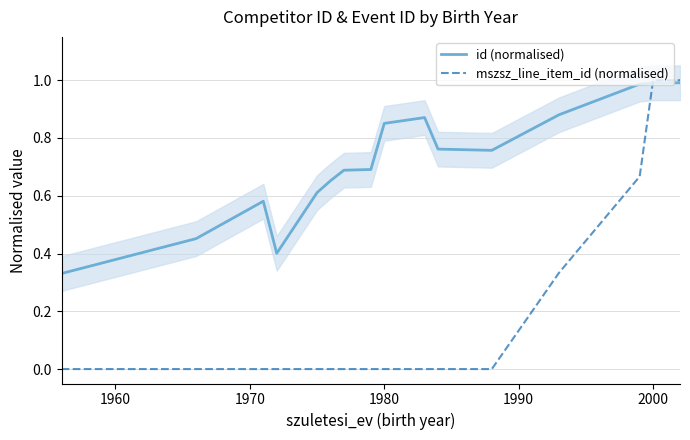

Is it true that mszsz_line_item_id (normalised) equals 0.0 at 1980?

True